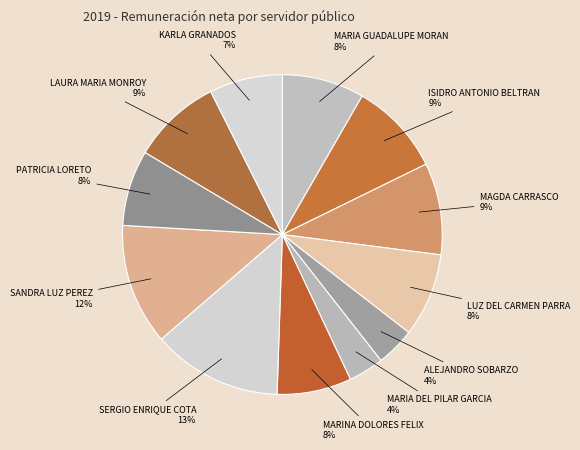

Count the number of slices in the pie.

12